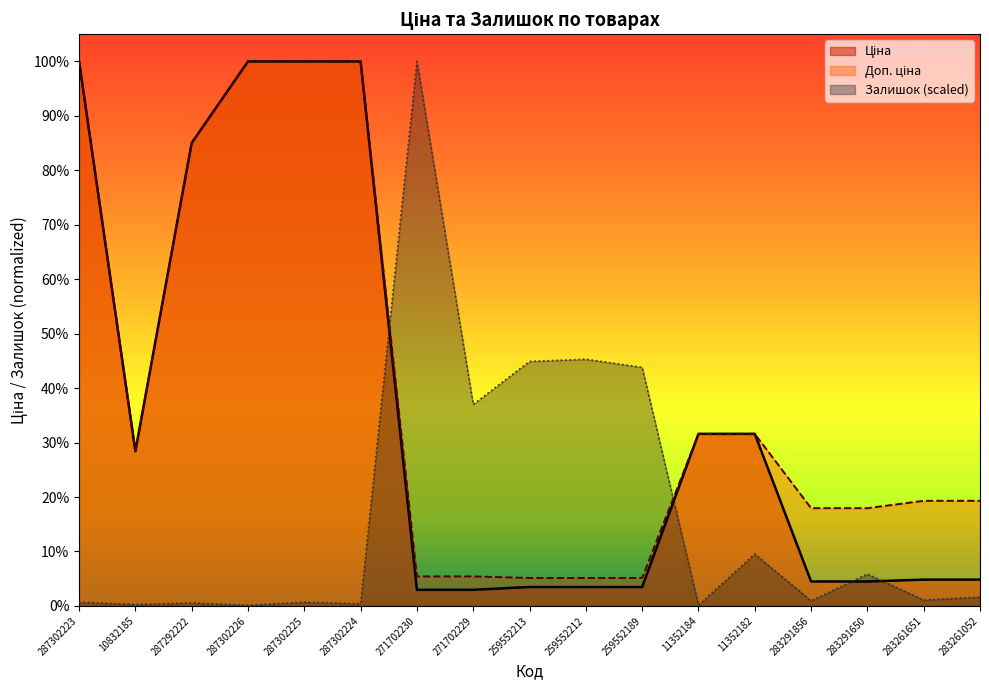

List the series in order of their overall mean, highest first.

Доп. ціна, Ціна, Залишок